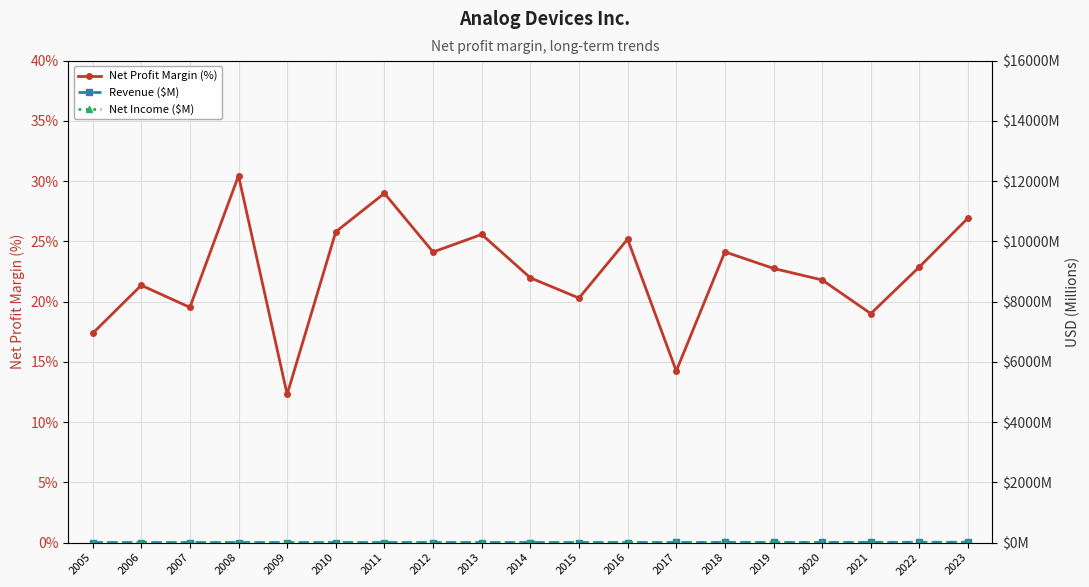

Rank the series by their maximum value, from lowest to highest.

Net Income ($M), Revenue ($M), Net Profit Margin (%)